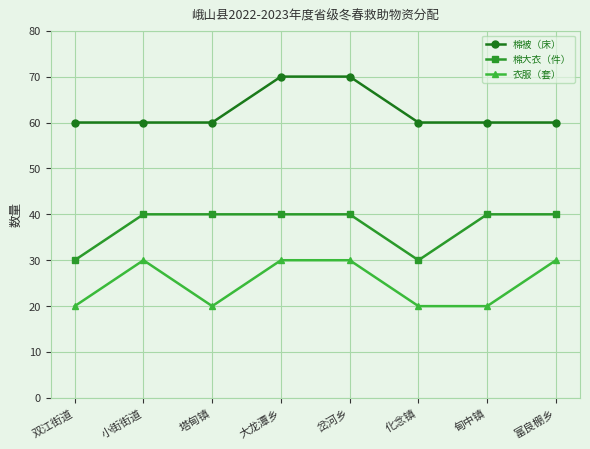

Rank the series at 双江街道 from highest to lowest value.

棉被（床）, 棉大衣（件）, 衣服（套）